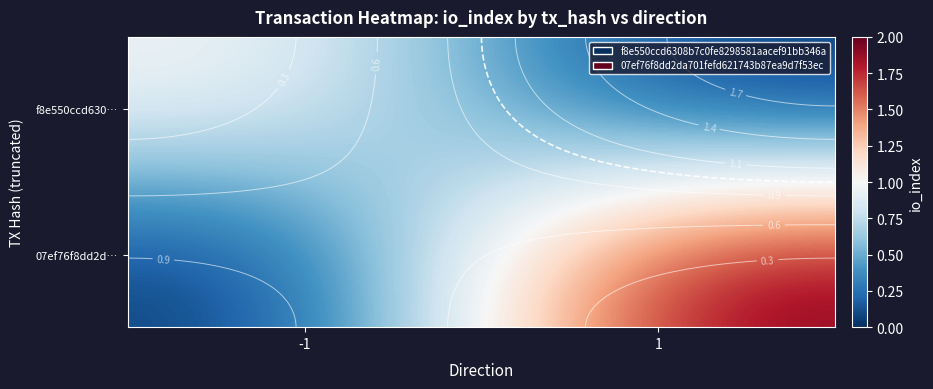

How many data points in 07ef76f8dd2d… are less than 2?

1